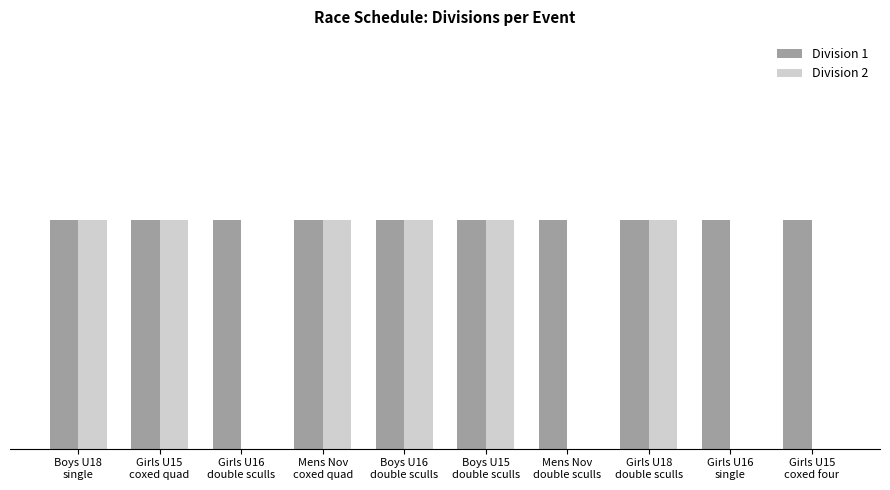

What are all the series names shown in the legend?

Division 1, Division 2